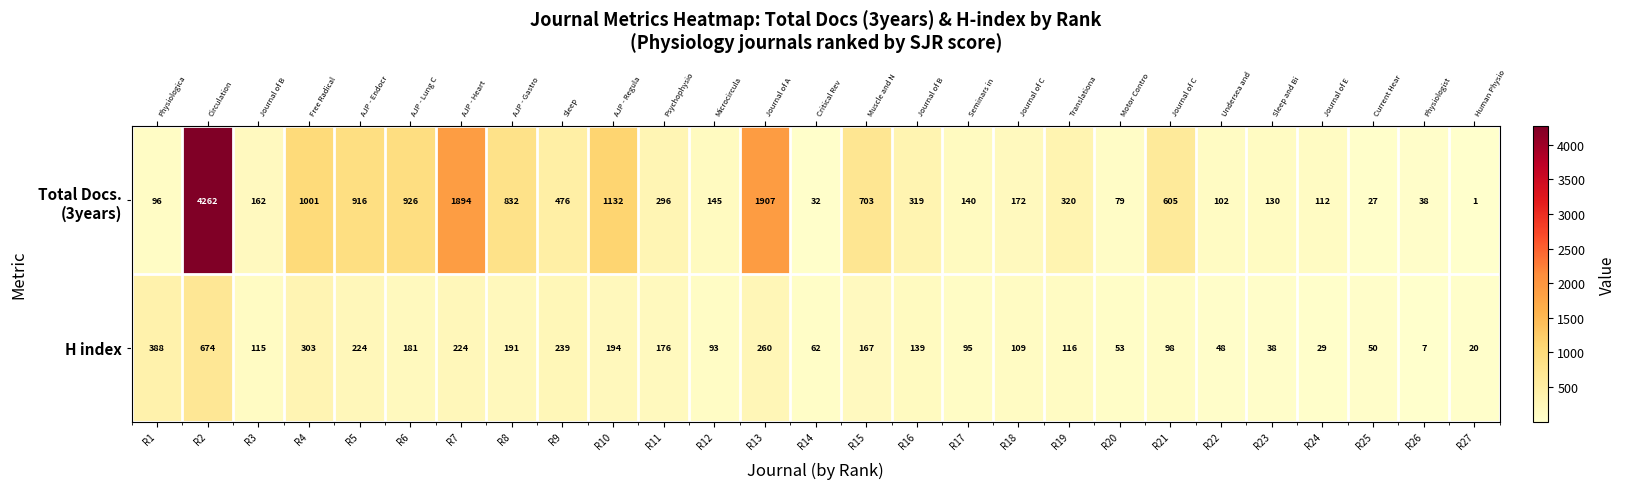

Which category has the highest value in the H index series?

R2